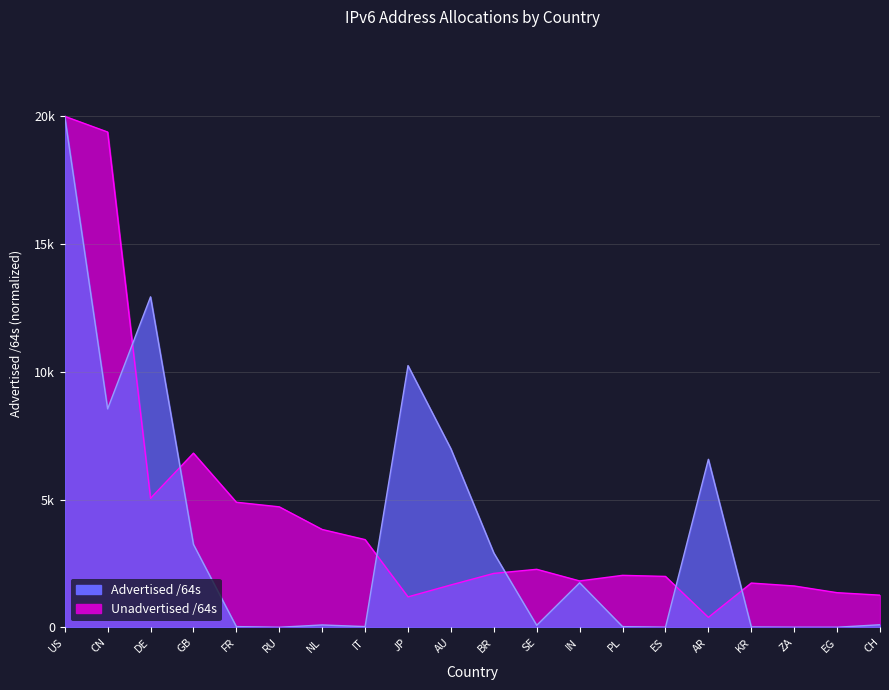

How many lines are shown in the chart?

2